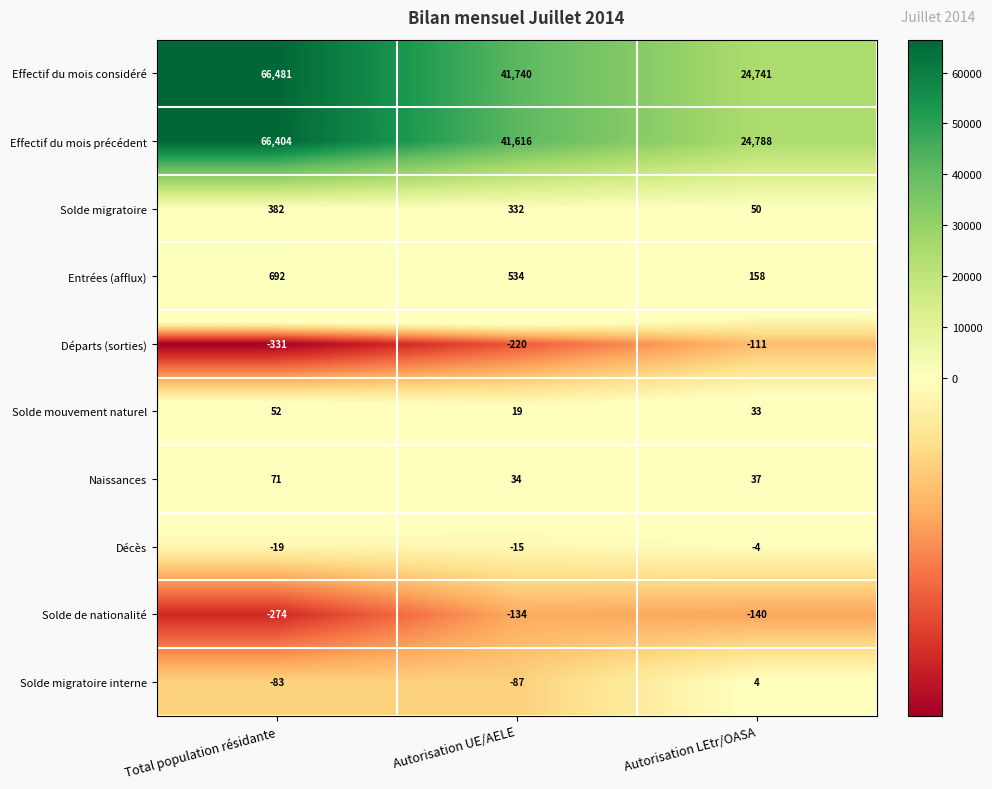

The Entrées (afflux) series shows 534 at Autorisation UE/AELE. True or false?

True